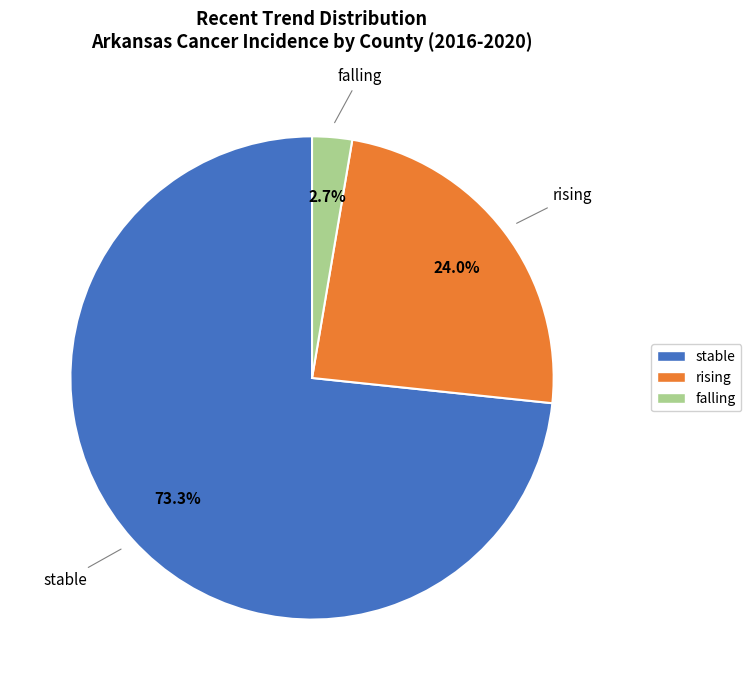

Which has a higher value, stable or falling?

stable